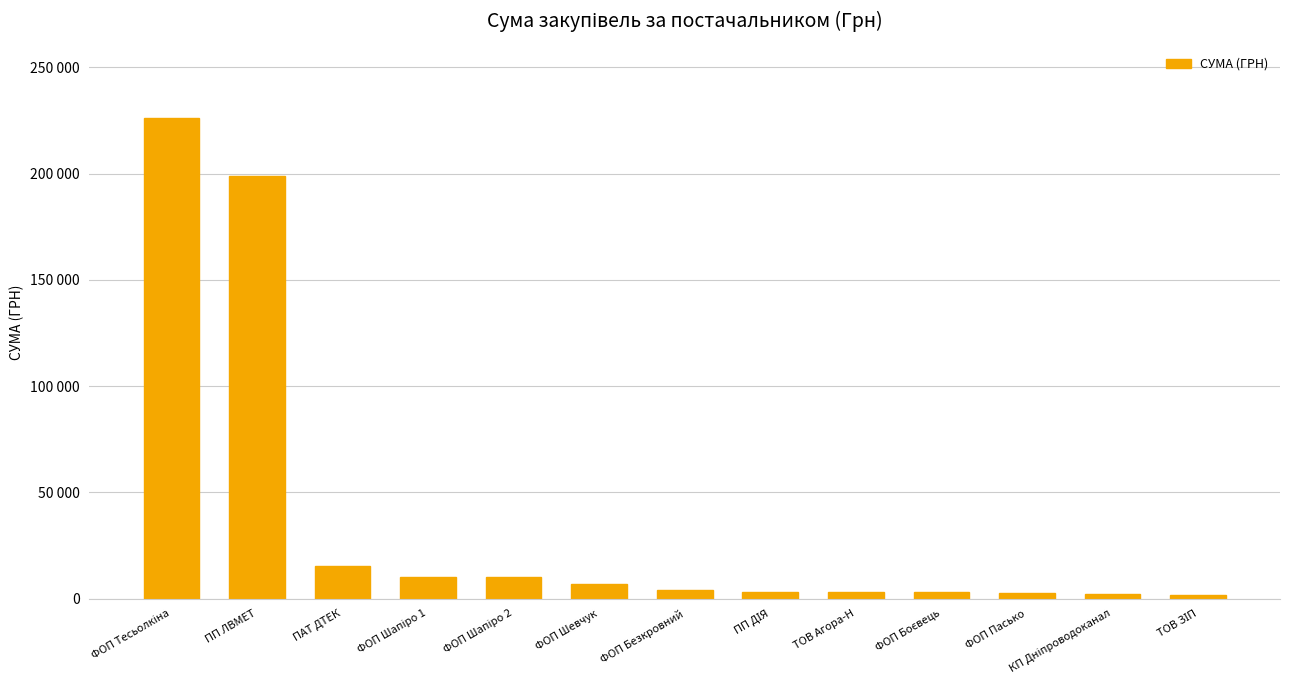

Reading right to left, list all the values displayed in this chart.

1864.7	2018.0	2632.1	3217.0	3040.0	3224.1	4258.0	6888.0	9929.4	9929.4	15339.0	199000.0	225929.7